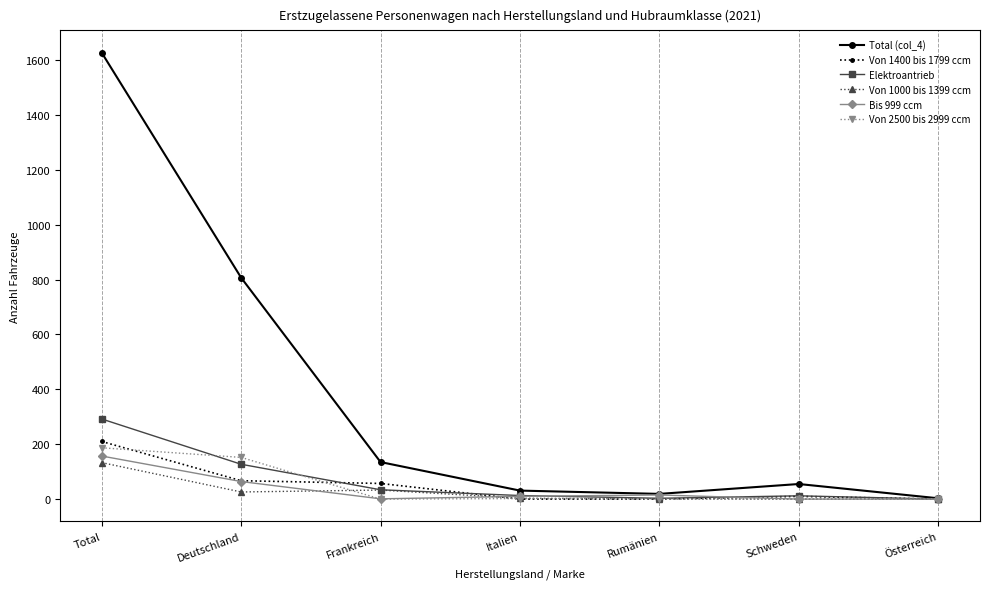

True or false: Elektroantrieb and Von 1400 bis 1799 ccm cross at least once.

True